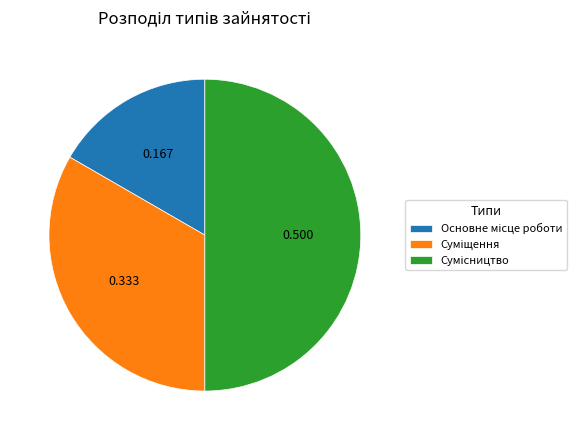

How many slices are in this pie chart?

3